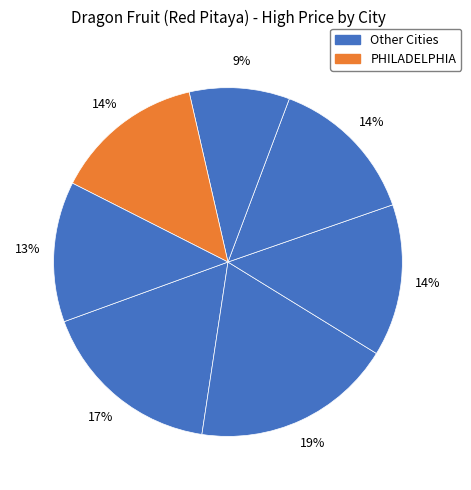

What is the smallest slice in the pie chart?

NEW YORK